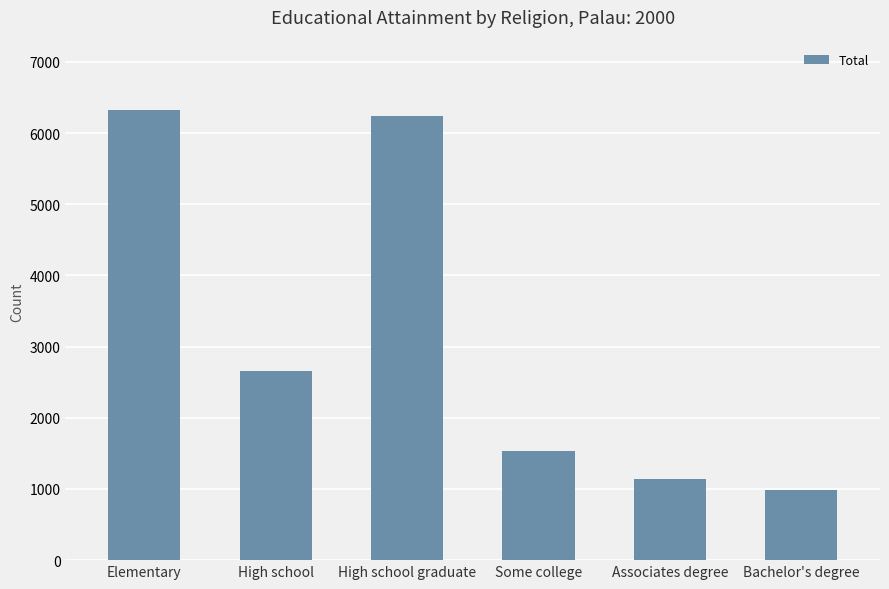

What value does the data have at Elementary?

6325